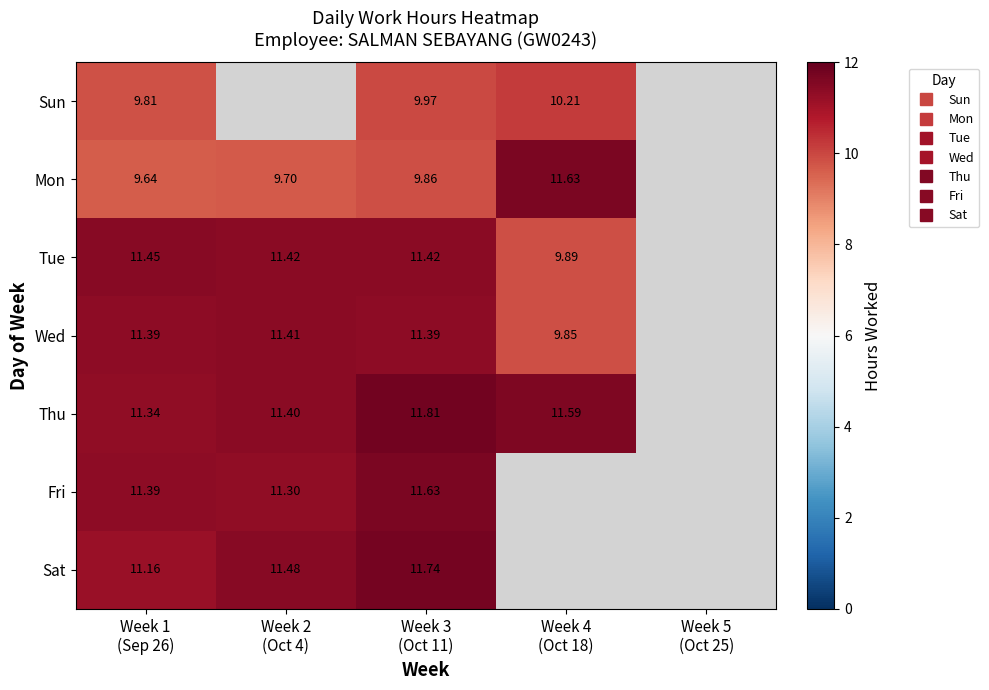

Where does the Thu series first go above 11?

Week 1 (Sep 26)